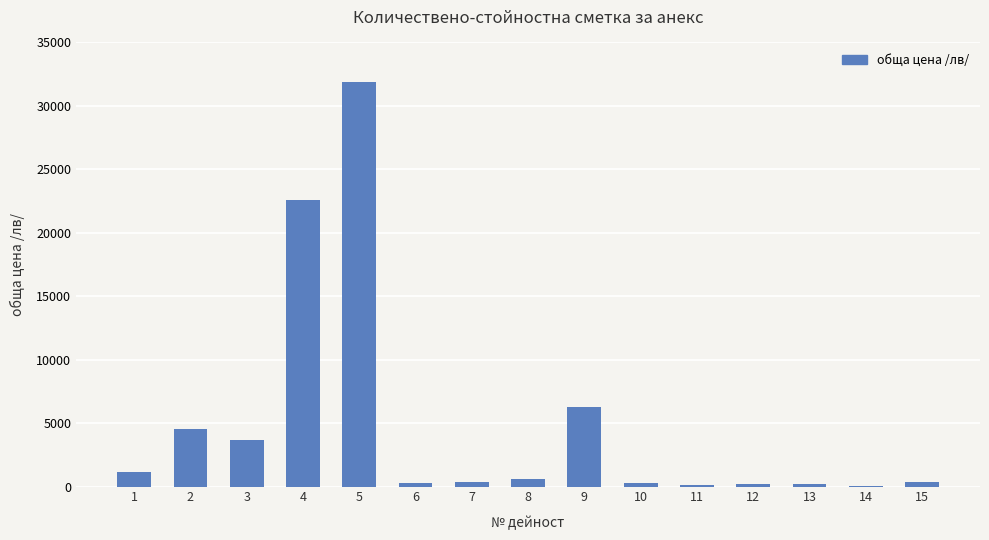

Is it true that the value at 4 is 22561.3?

True